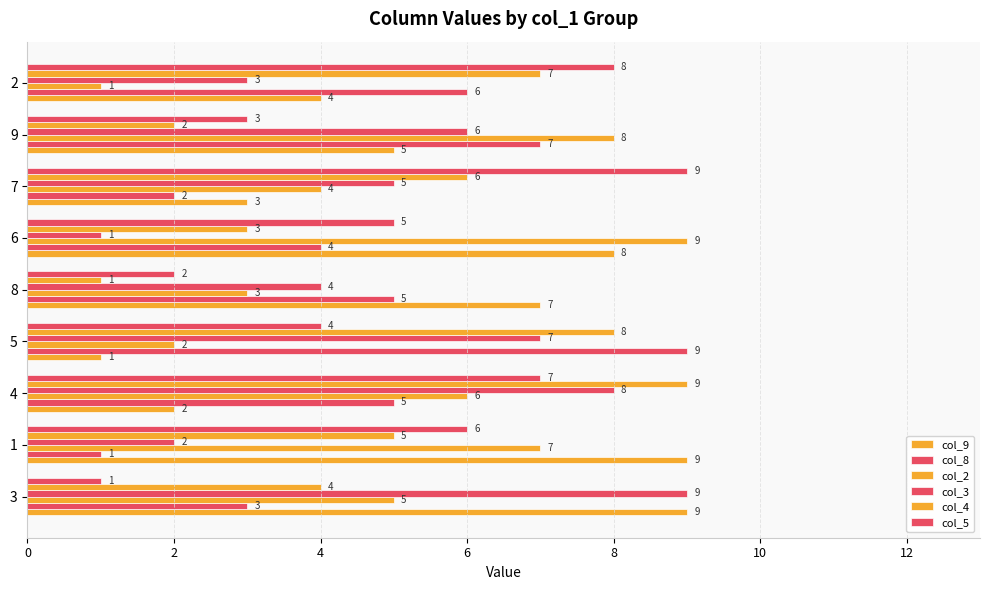

How many values in the col_3 series are below 5?

4